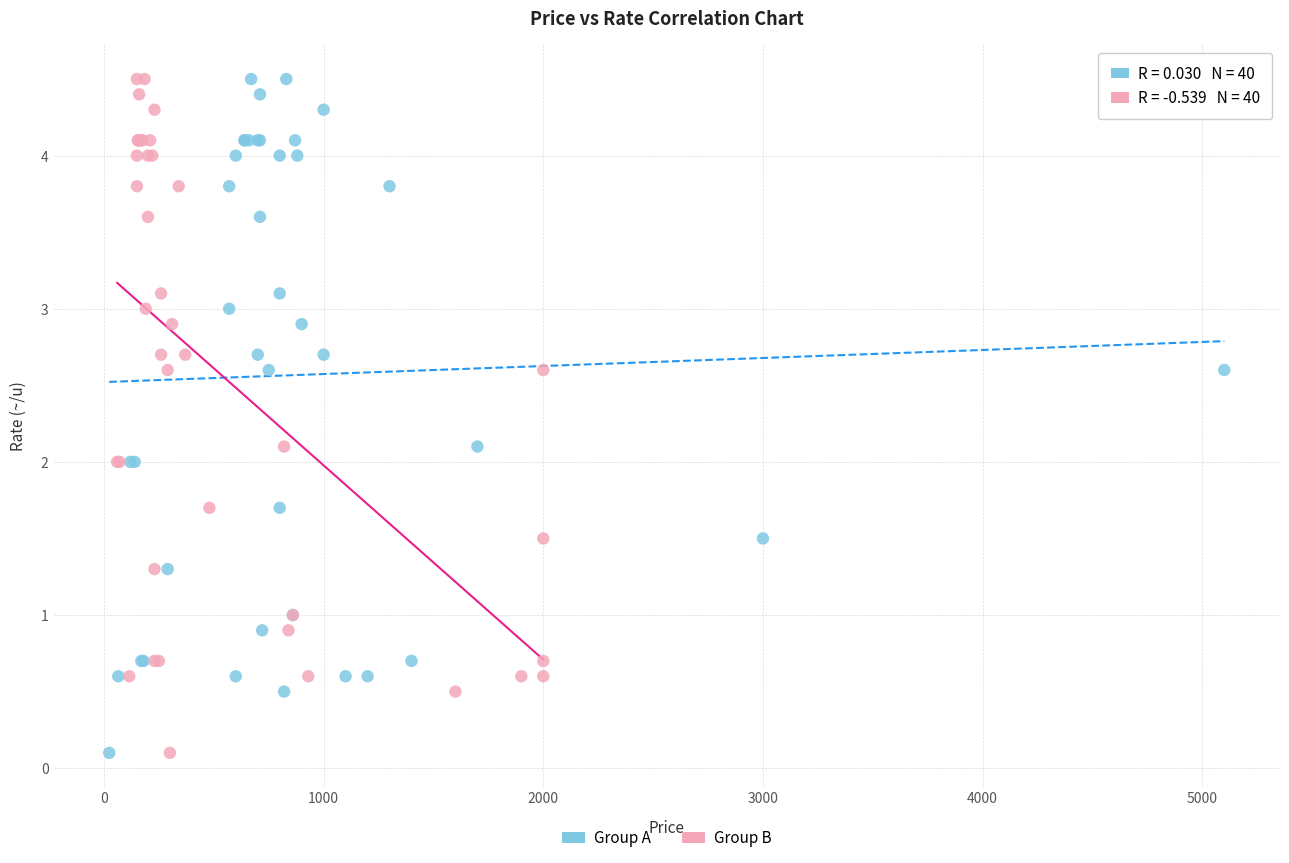

What are all the series names shown in the legend?

Group A, Group B